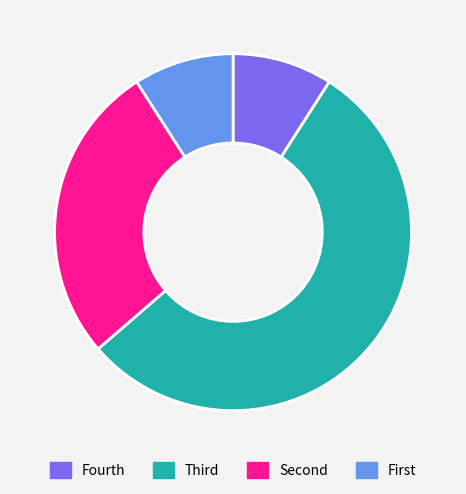

Does any single category account for the majority?

Yes